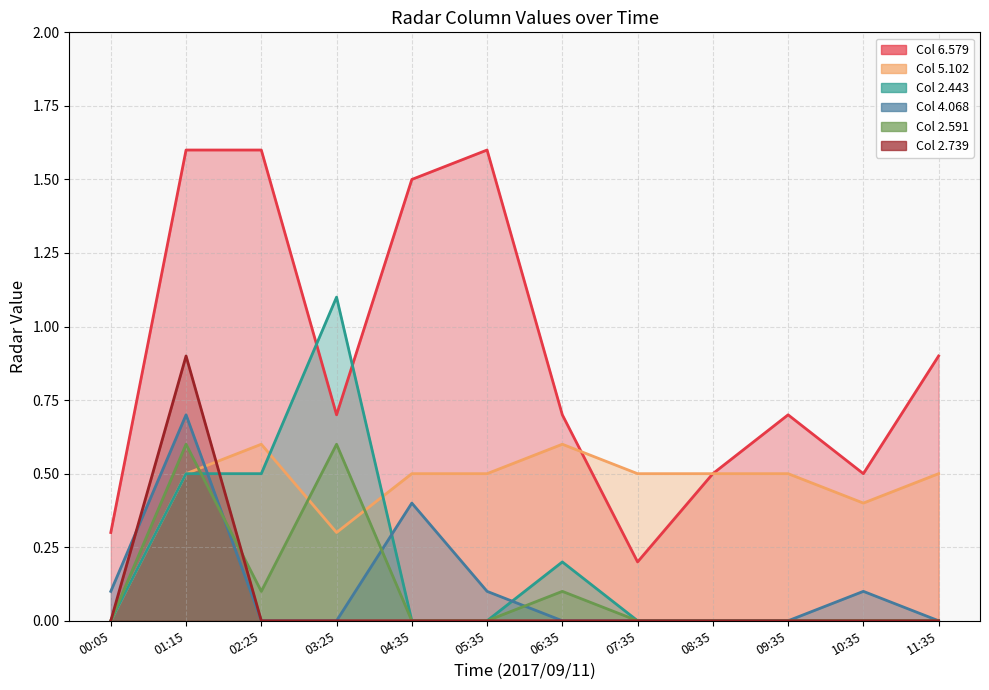

What is the label of the 8th point from the right?

04:35